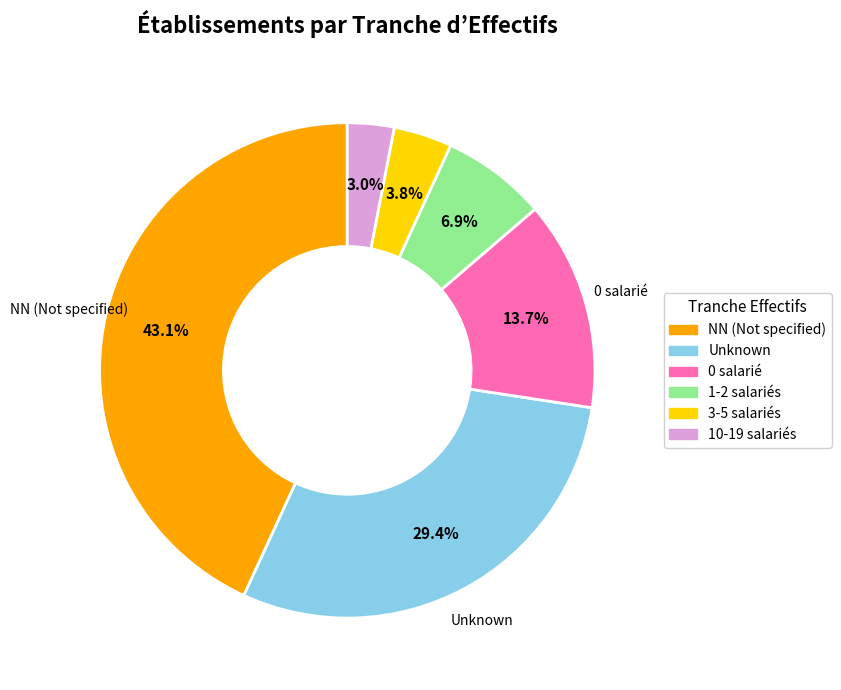

Is there a majority slice in this chart?

No